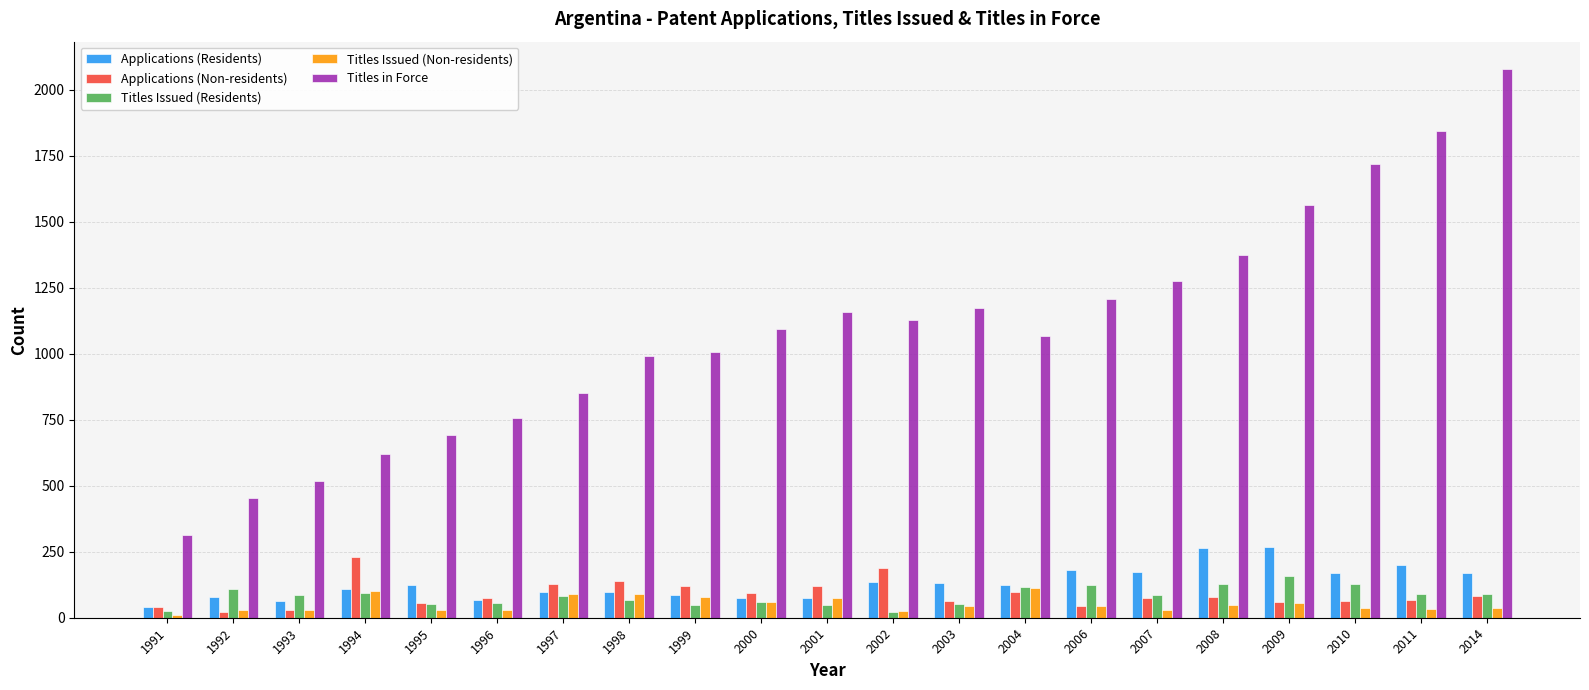

True or false: Titles in Force has a value of 1157 at 2001.

True